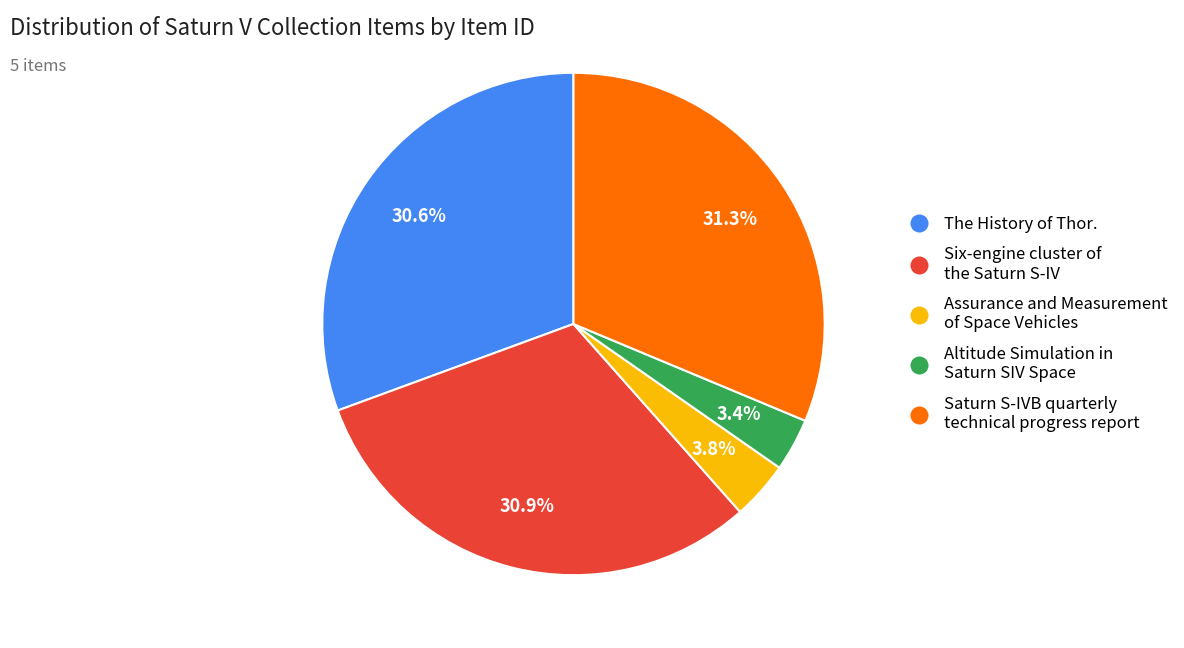

To the nearest percent, what percentage of the pie is Saturn S-IVB quarterly technical progress report?

31%